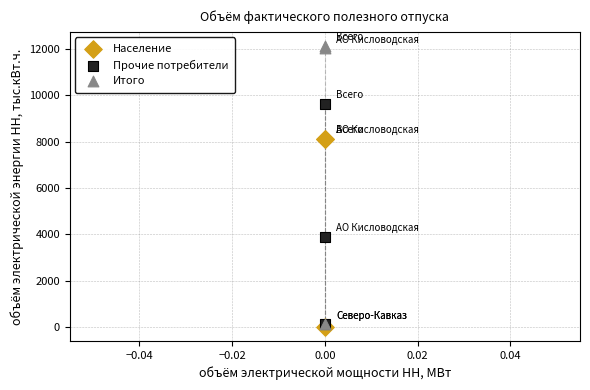

What are all the series names shown in the legend?

Население, Прочие потребители, Итого